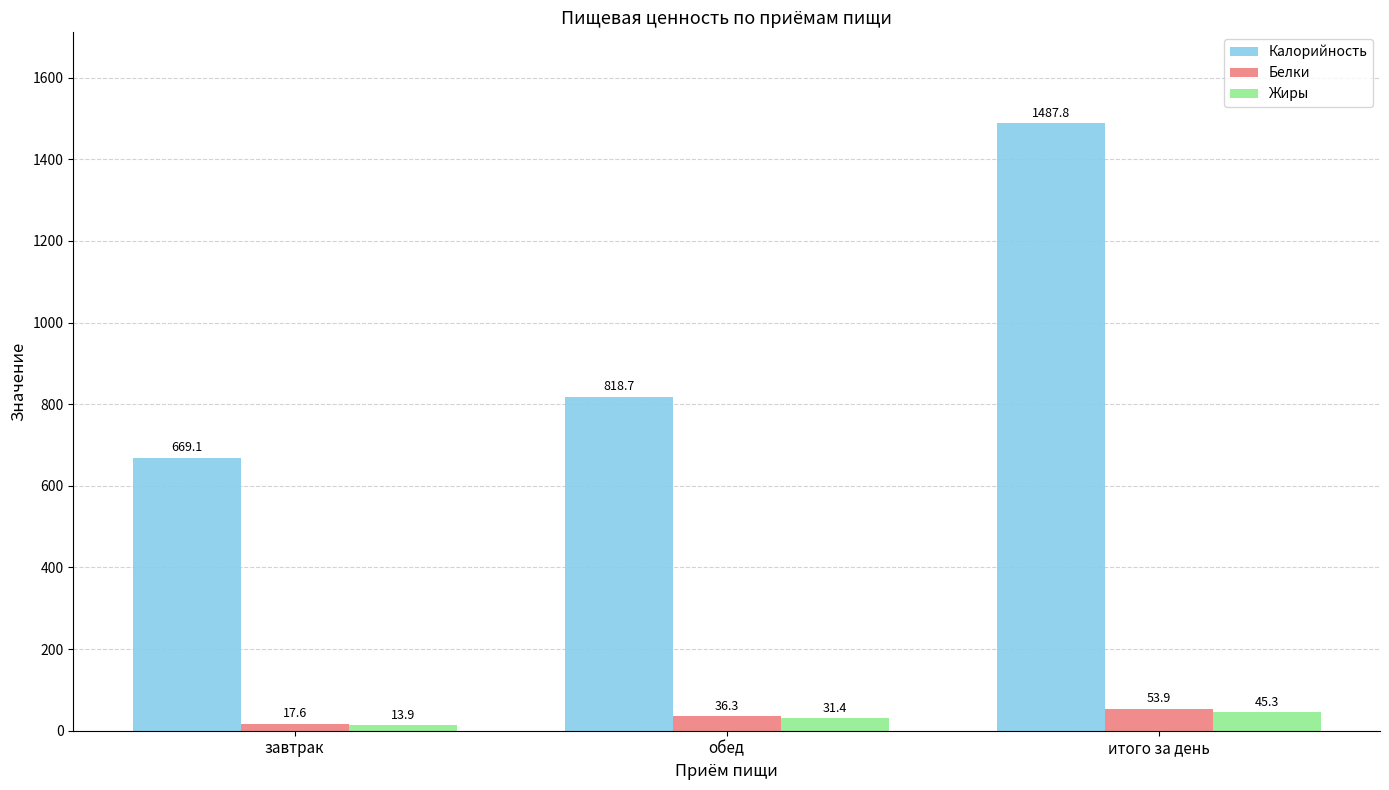

Where is Белки nearest to the value 35?

обед